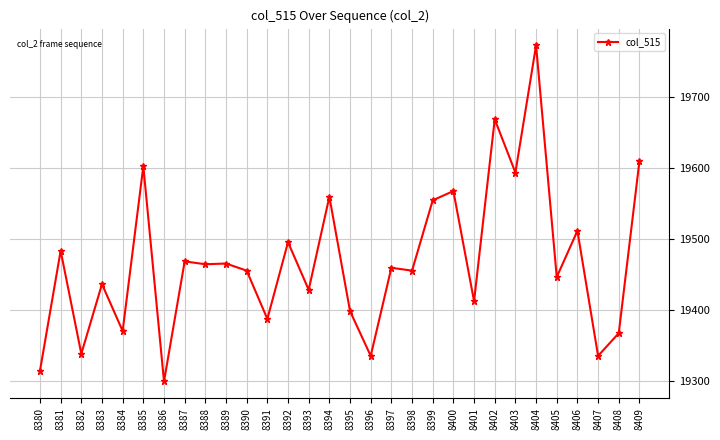

Does the chart display data point markers on the line(s)?

Yes